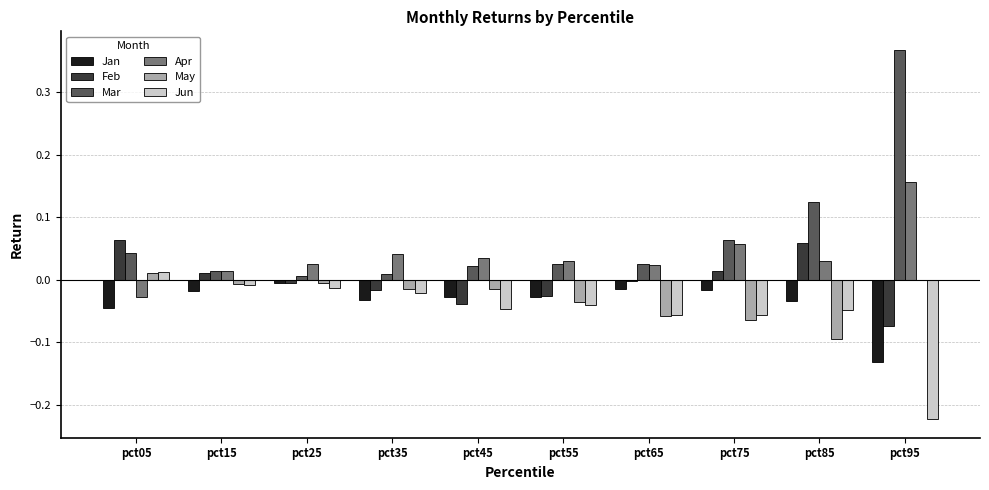

Which series has the largest range (max minus min)?

Mar